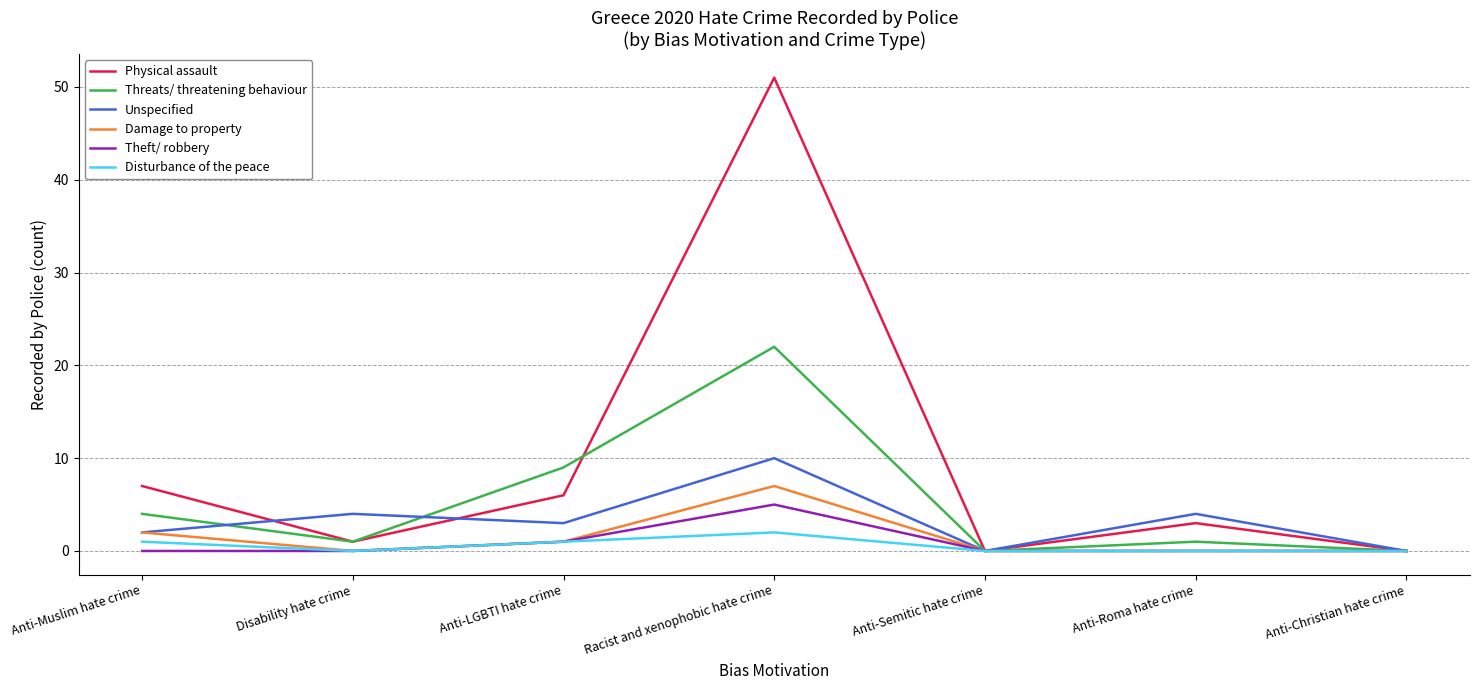

Which series has the largest range (max minus min)?

Physical assault